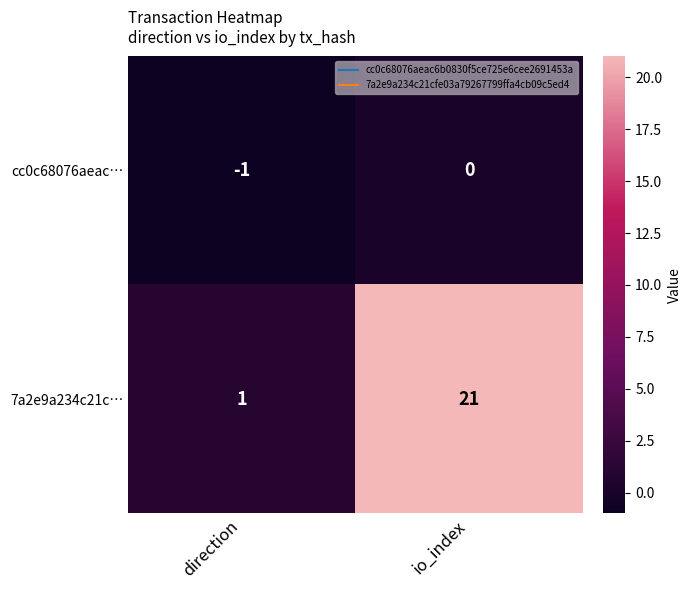

Reading left to right, what are all the values shown in this chart?

cc0c68076aeac…: direction=-1	io_index=0
7a2e9a234c21c…: direction=1	io_index=21